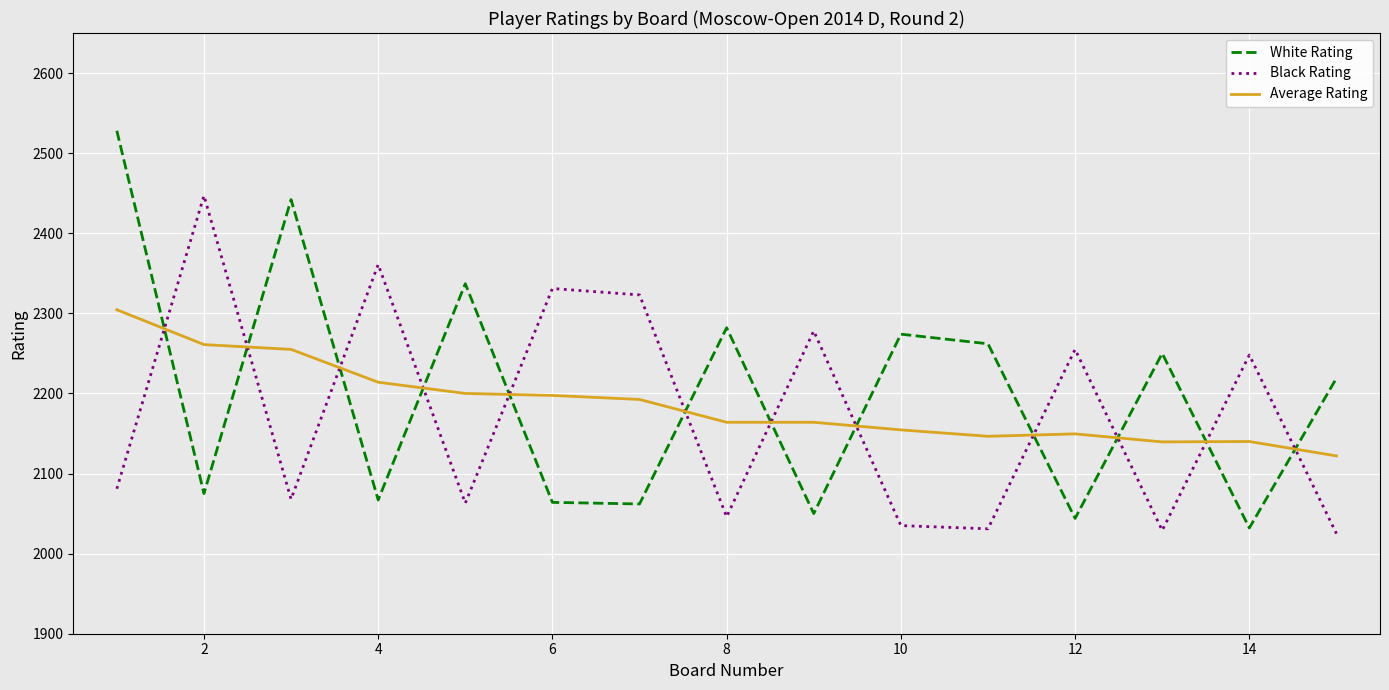

True or false: Average Rating and Black Rating intersect in this chart.

True